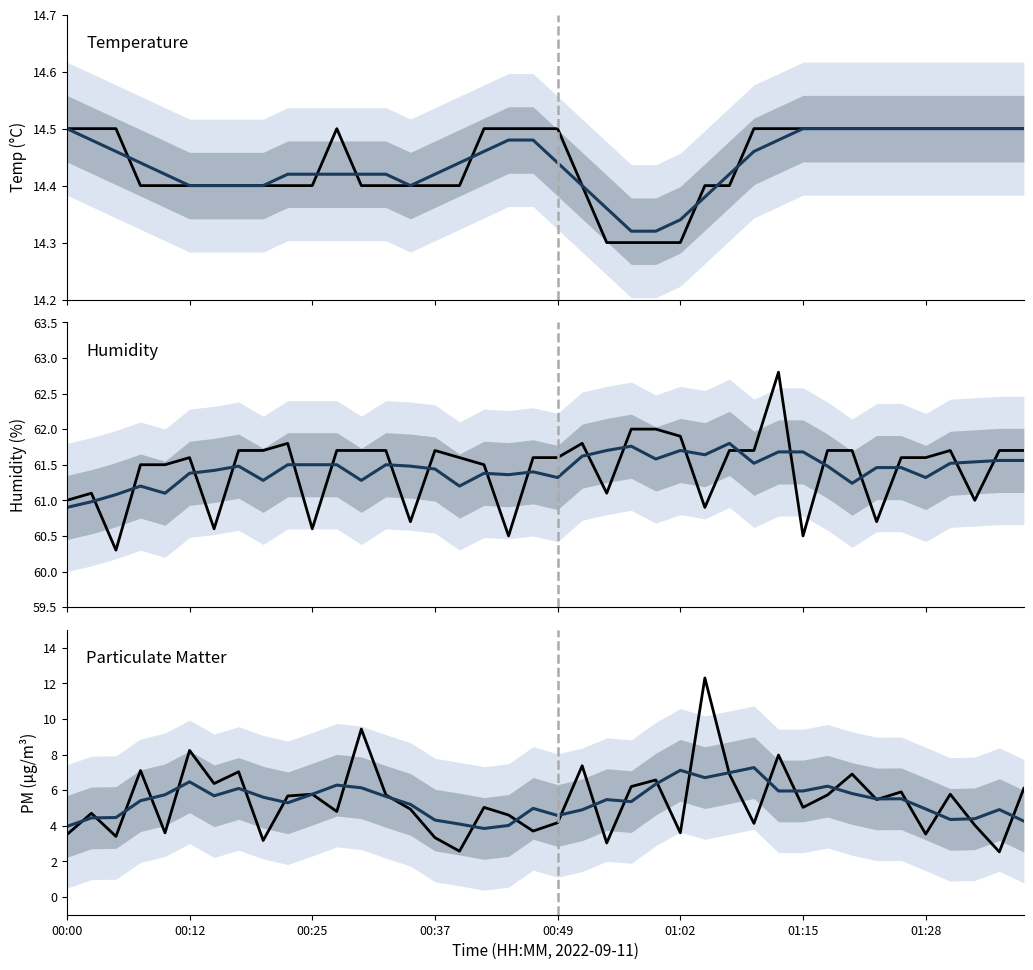

What is the label of the 6th point from the left?

00:12